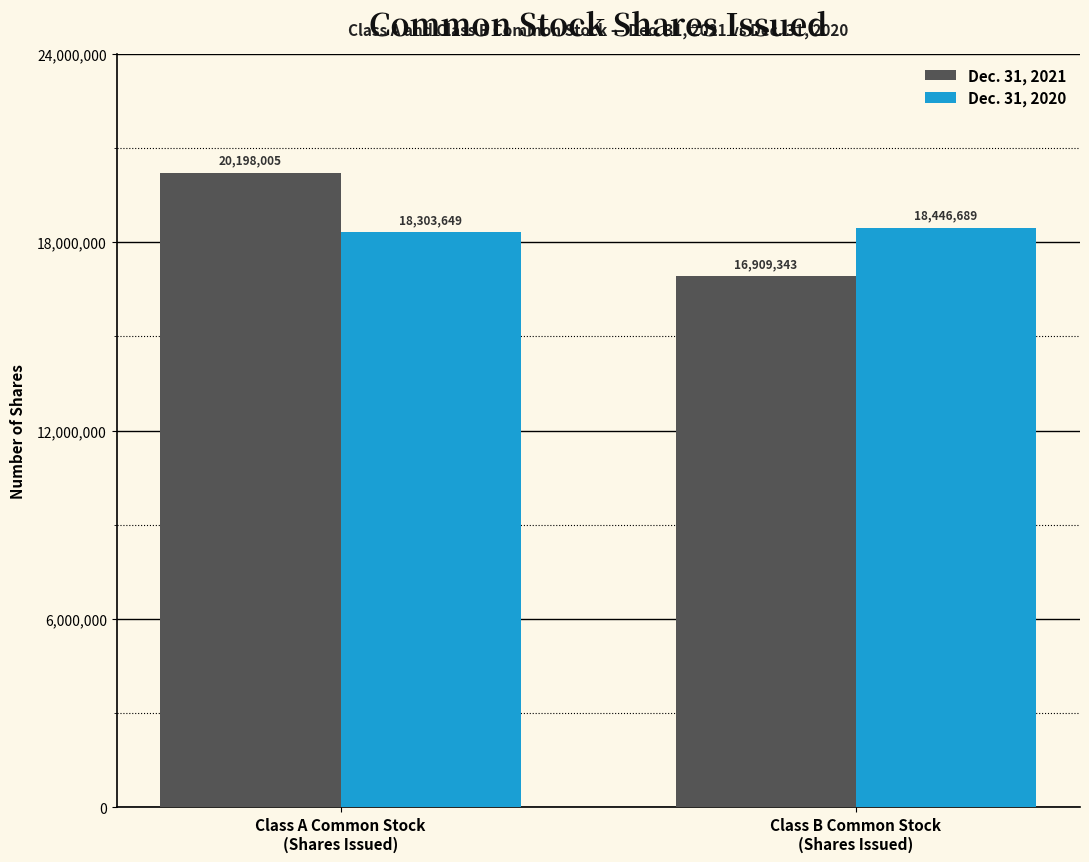

What is the sum of all Dec. 31, 2021 values?

37107348